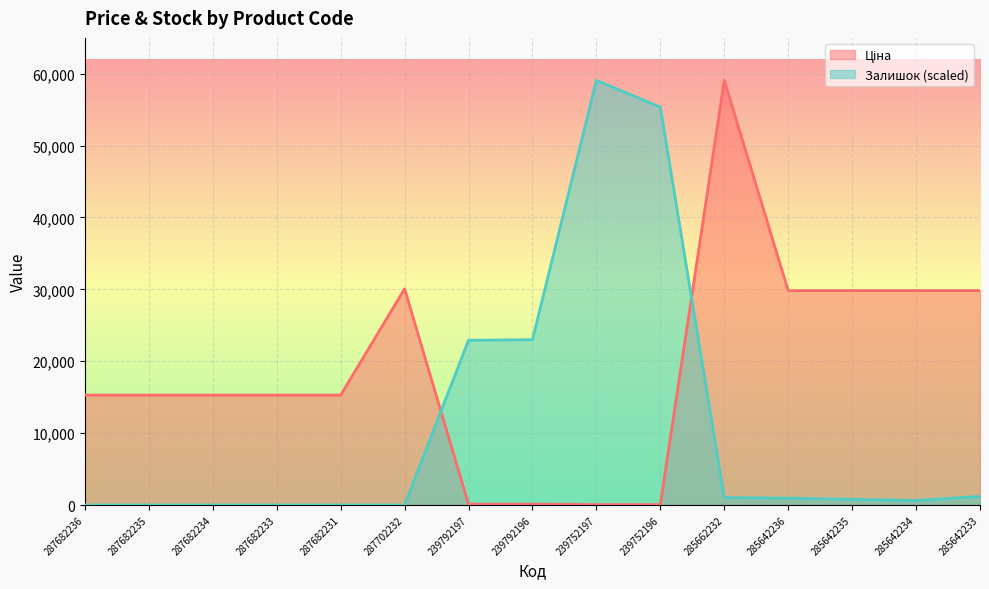

How many times do Ціна and Залишок cross each other?

2